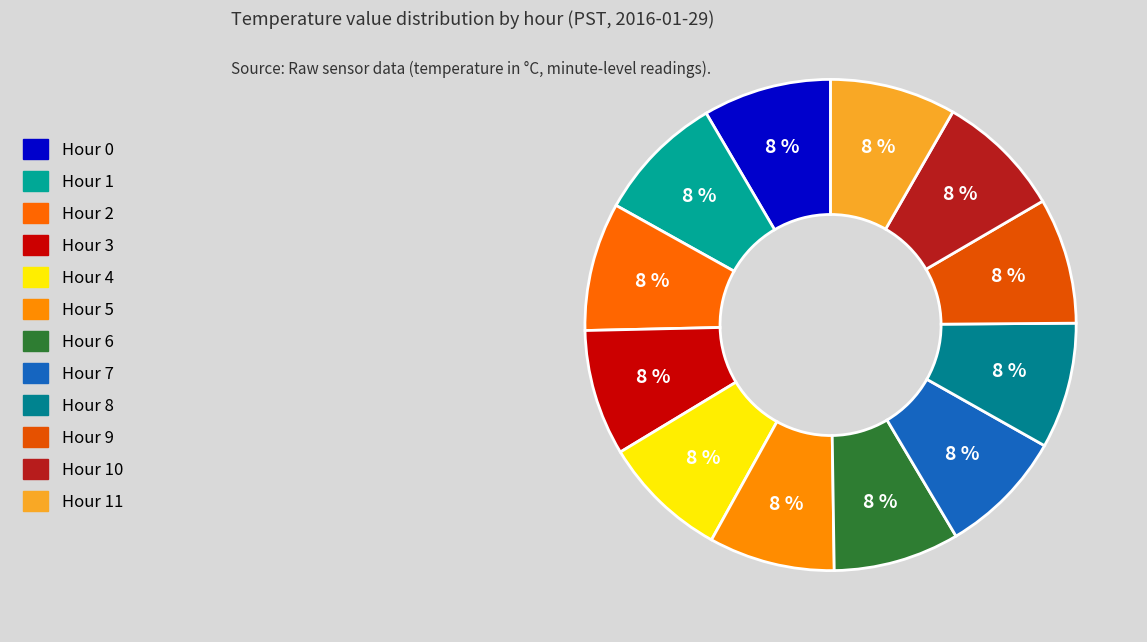

Count the number of slices in the pie.

12